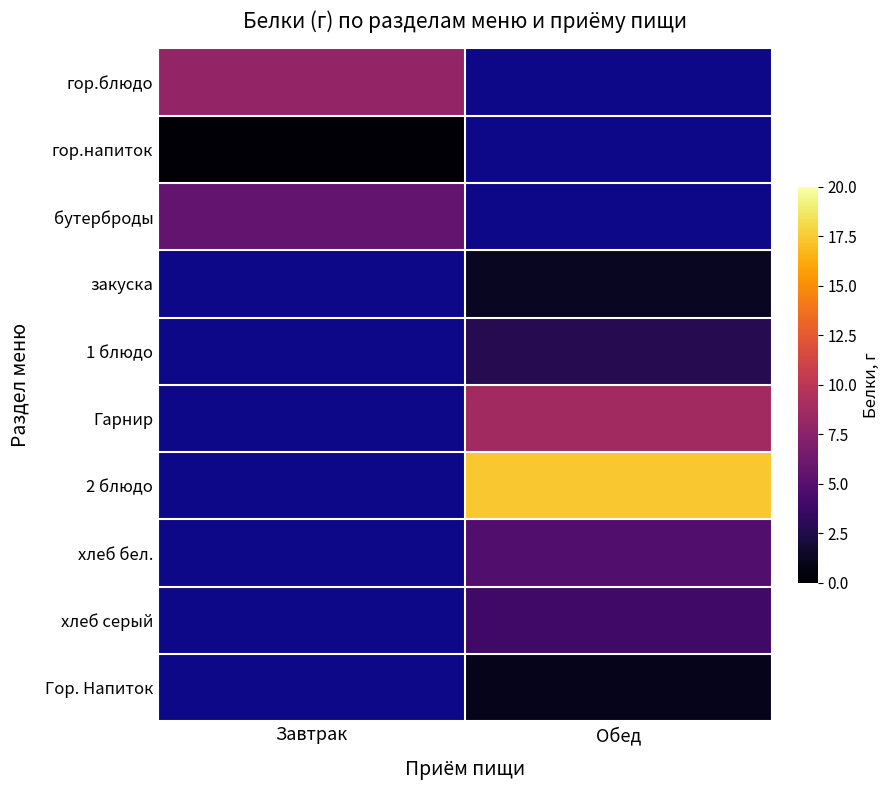

Which has a higher value, Завтрак or Обед?

Обед